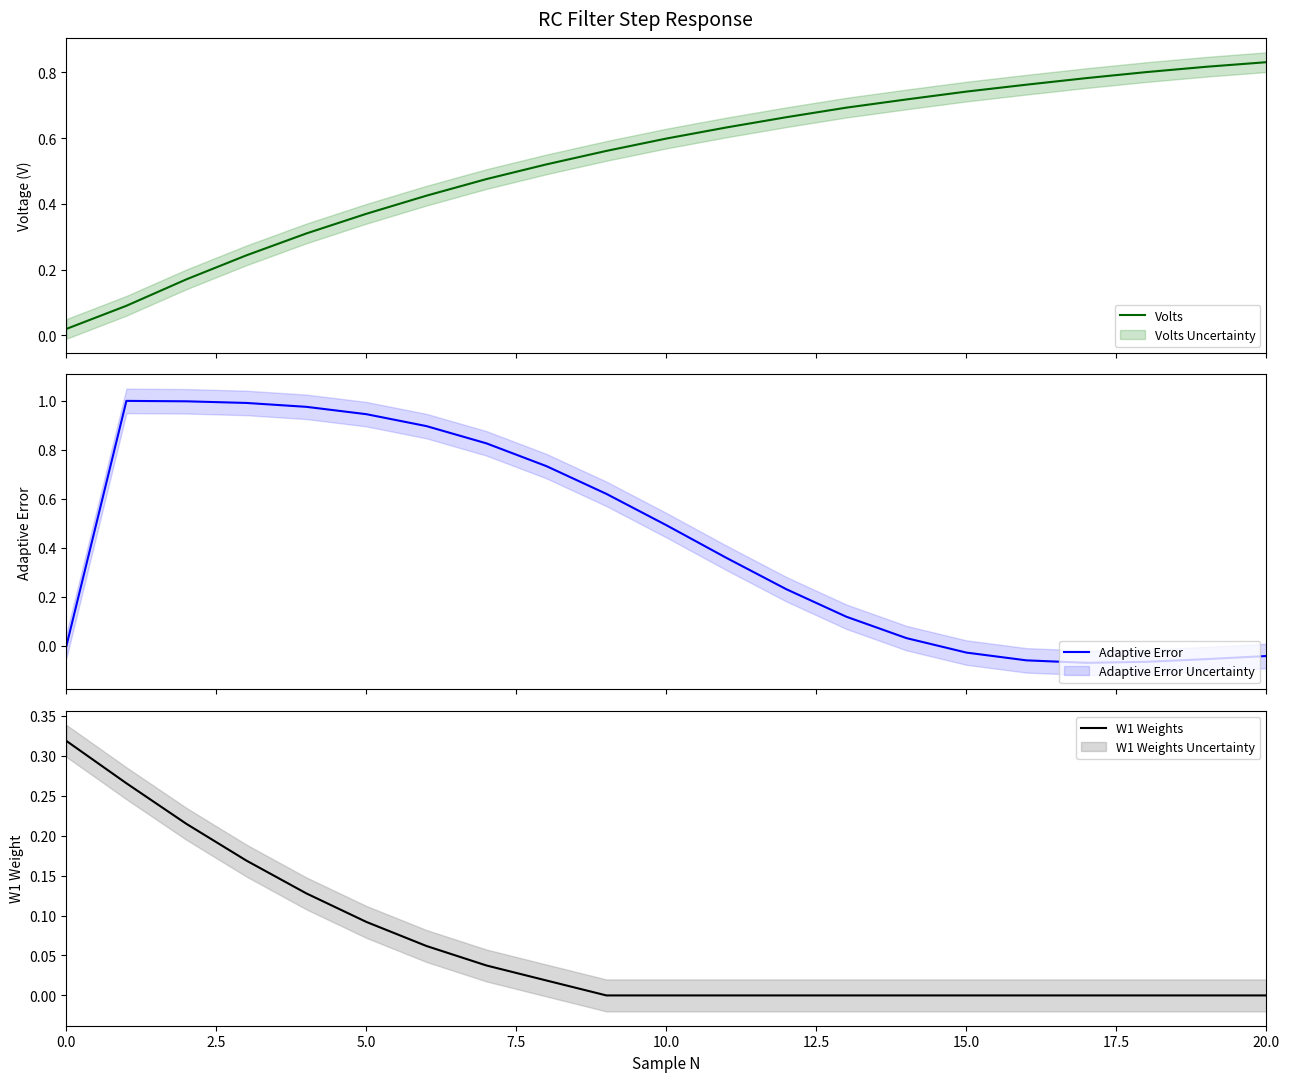

Is this an area chart (filled region under the line)?

No